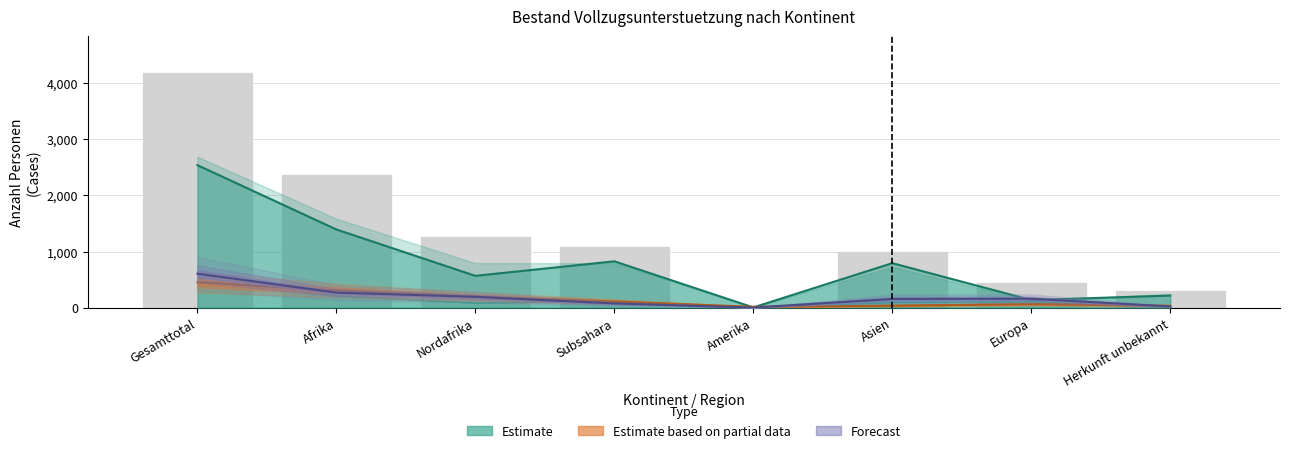

Reading left to right, list all the values displayed in this chart.

4207	2376	1273	1103	36	1018	463	314